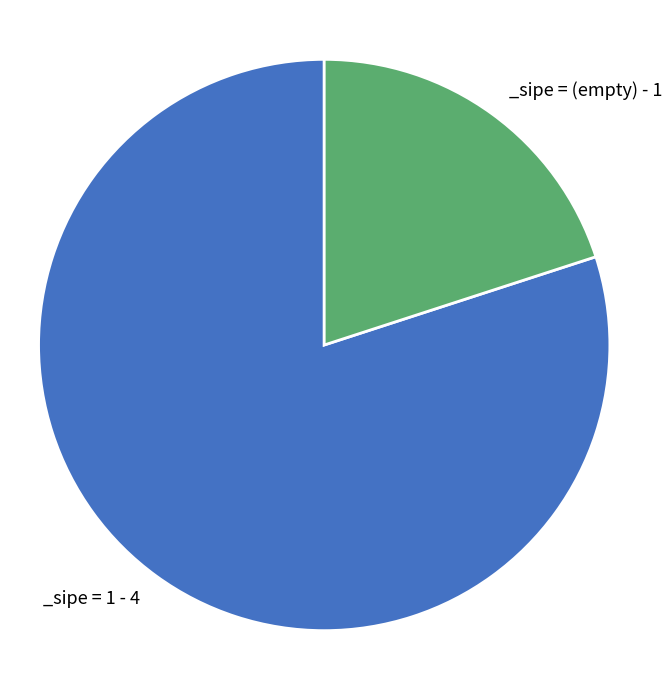

Is there a majority slice in this chart?

Yes